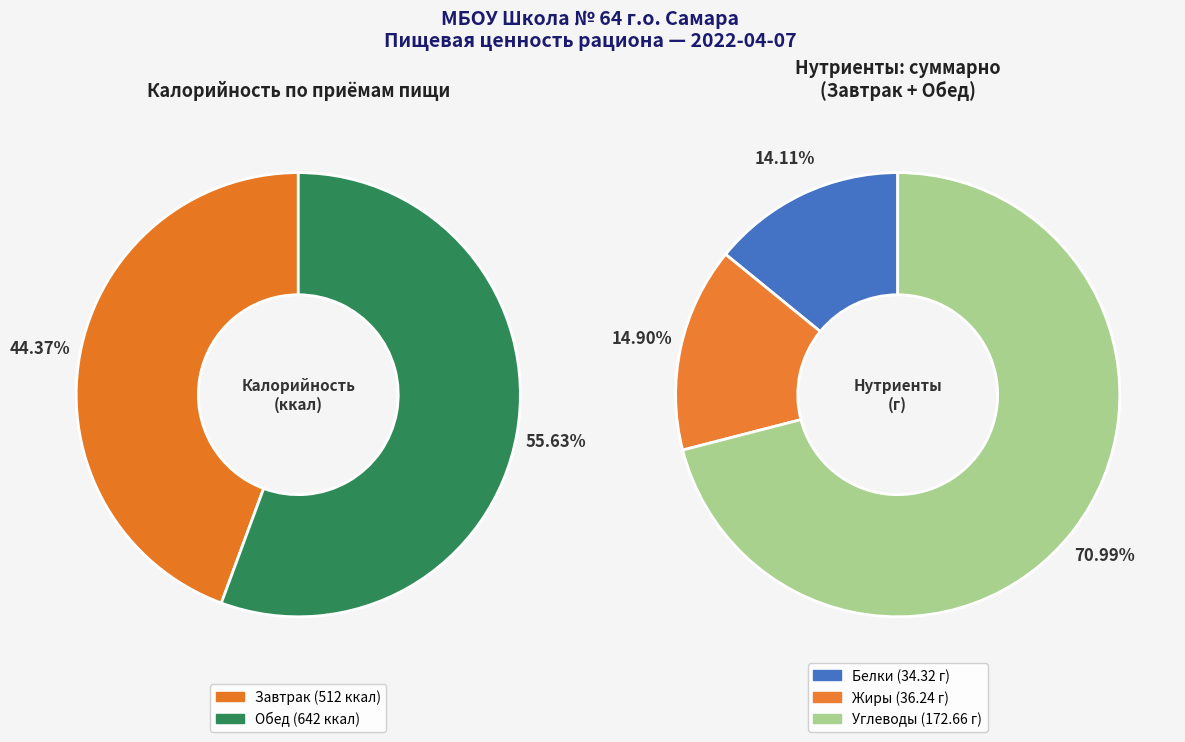

True or false: Обед accounts for 64% of the total.

False